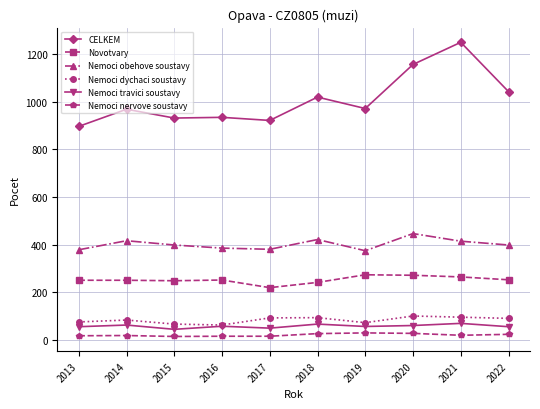

What is the value of the Nemoci obehove soustavy point at the 9th from the left?

415